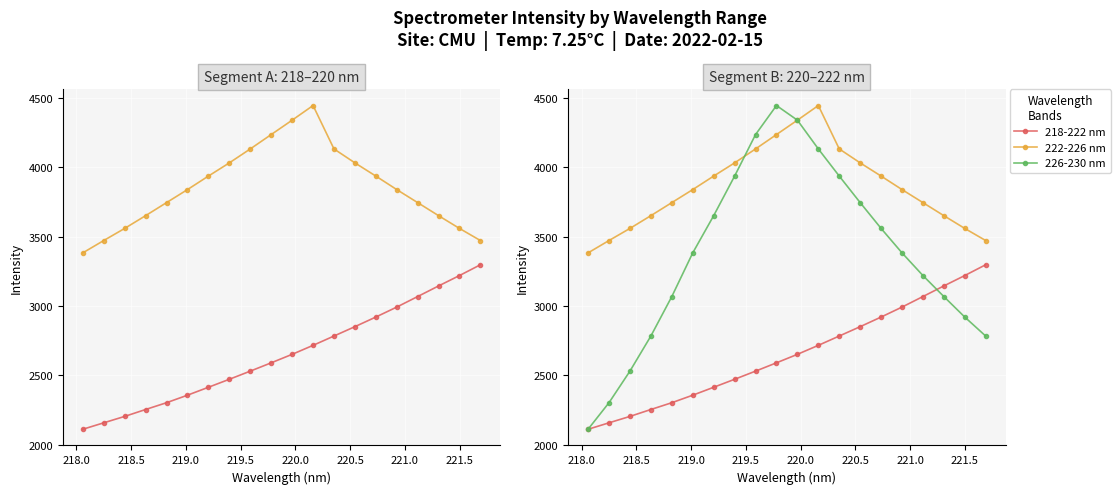

How many intersections are there between 218-222 nm and 226-230 nm?

1